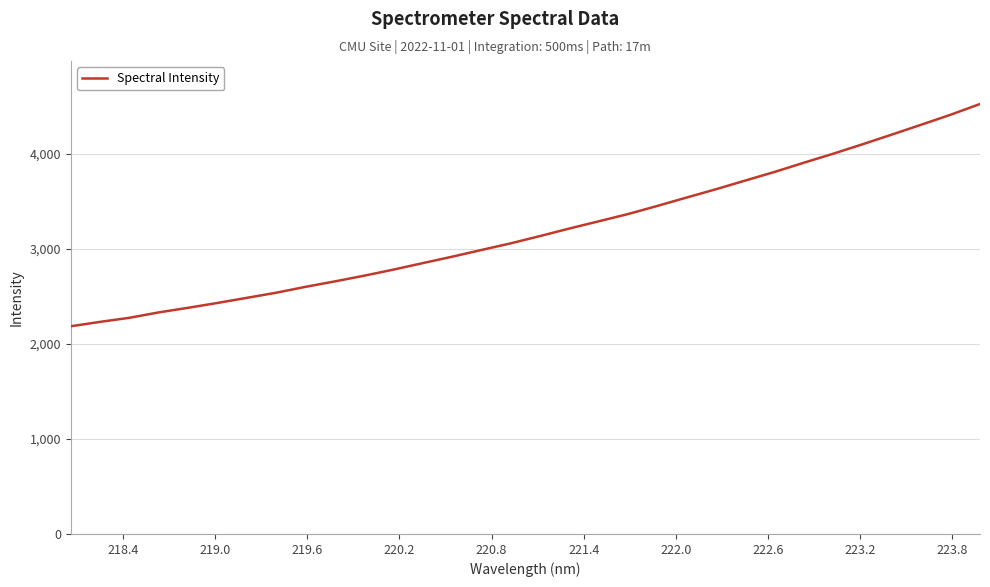

What is the difference between the maximum and minimum values?

2340.5